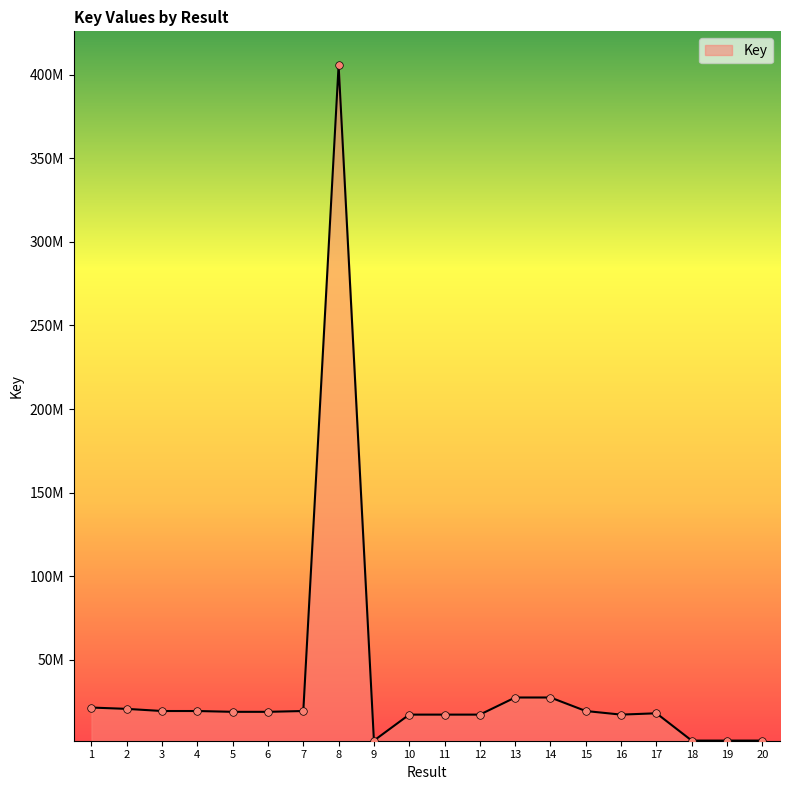

Does the chart have visible grid lines?

No